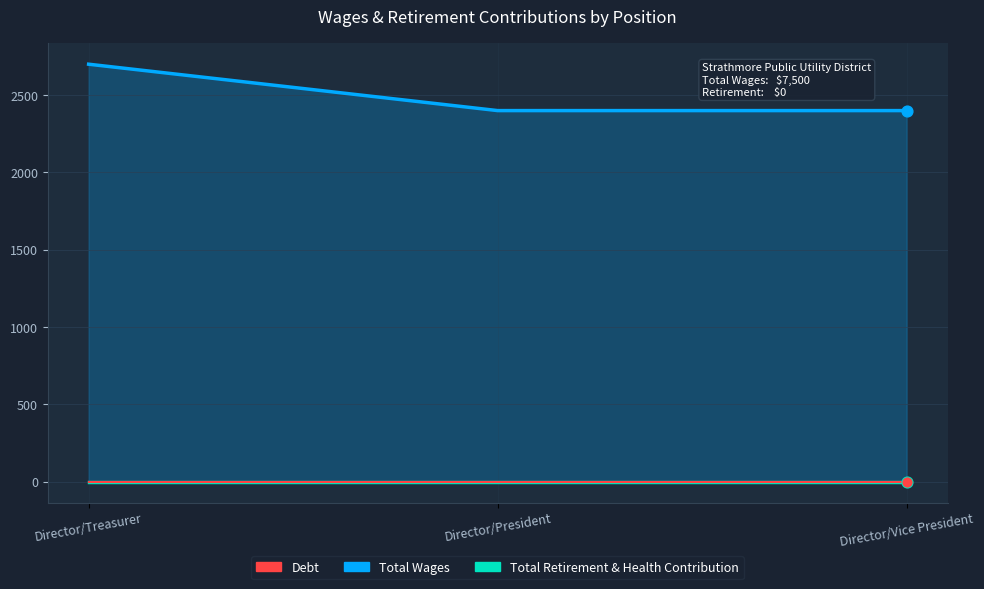

What is the total value across all series at Director/President?

2400